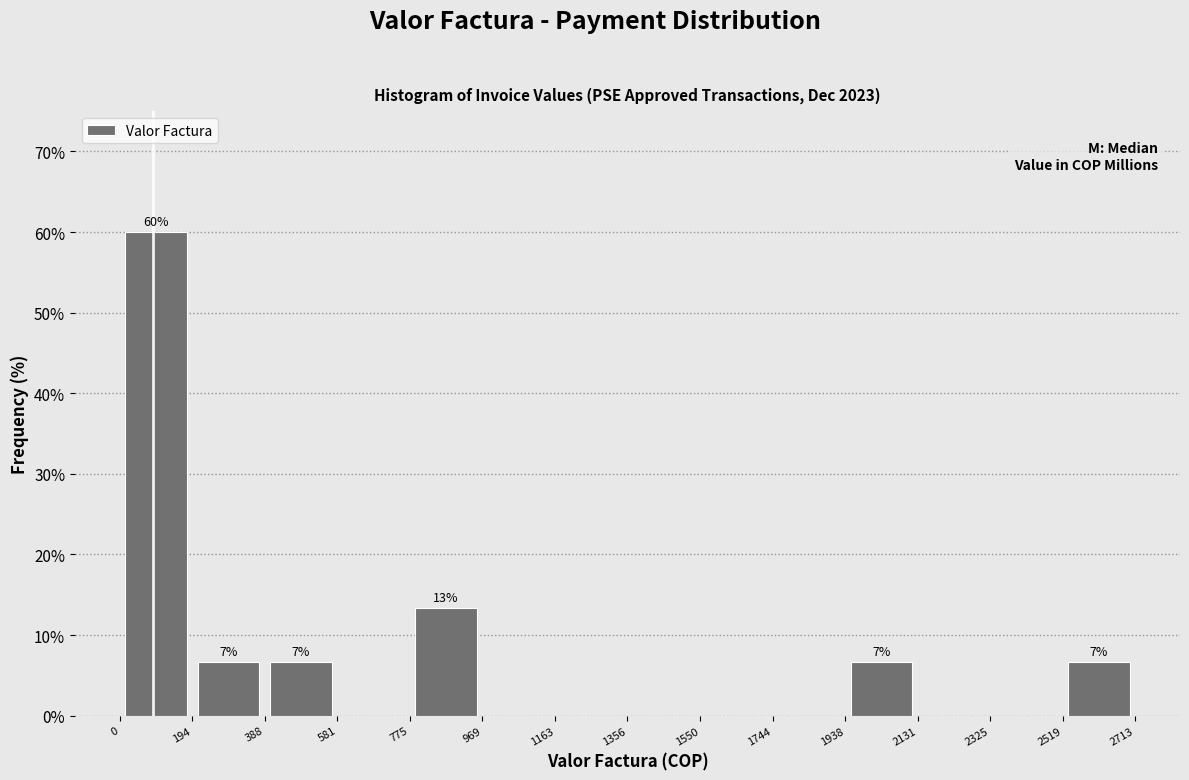

Which range on the x-axis has the tallest bar?

0 to 194